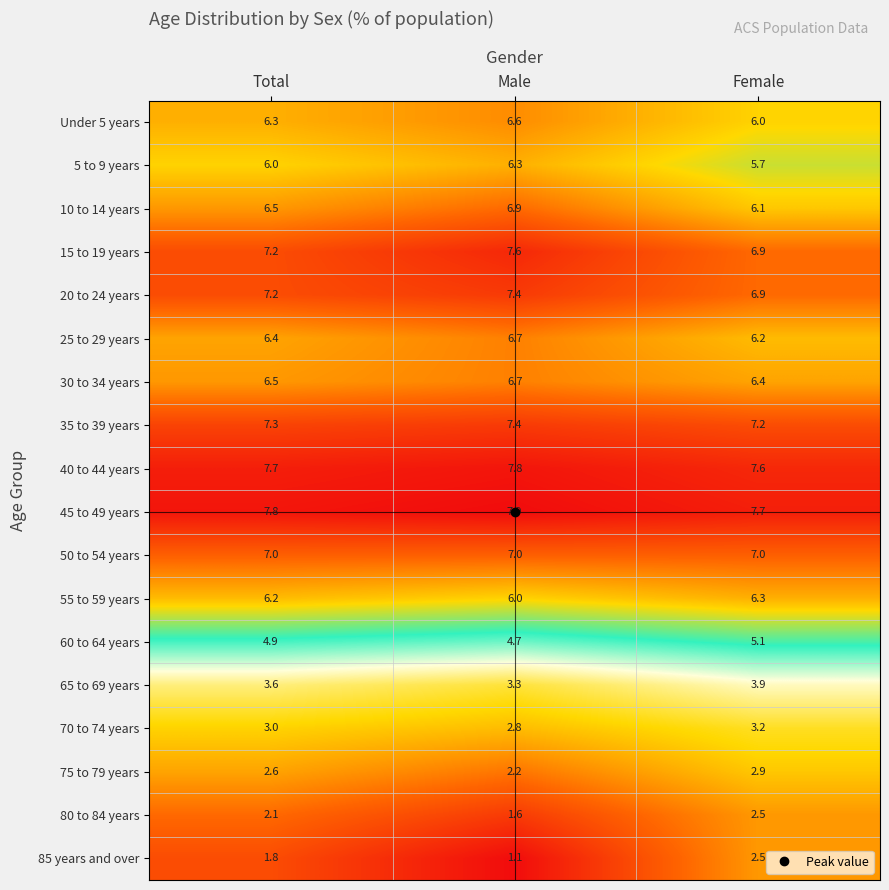

How many series are shown in this chart?

18